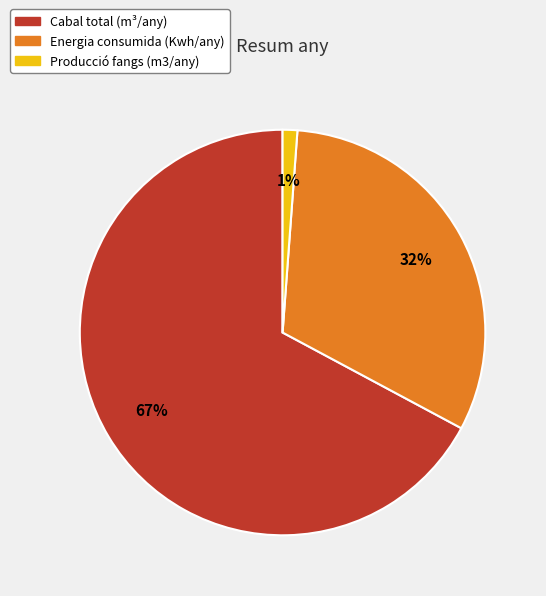

Count the number of slices in the pie.

3